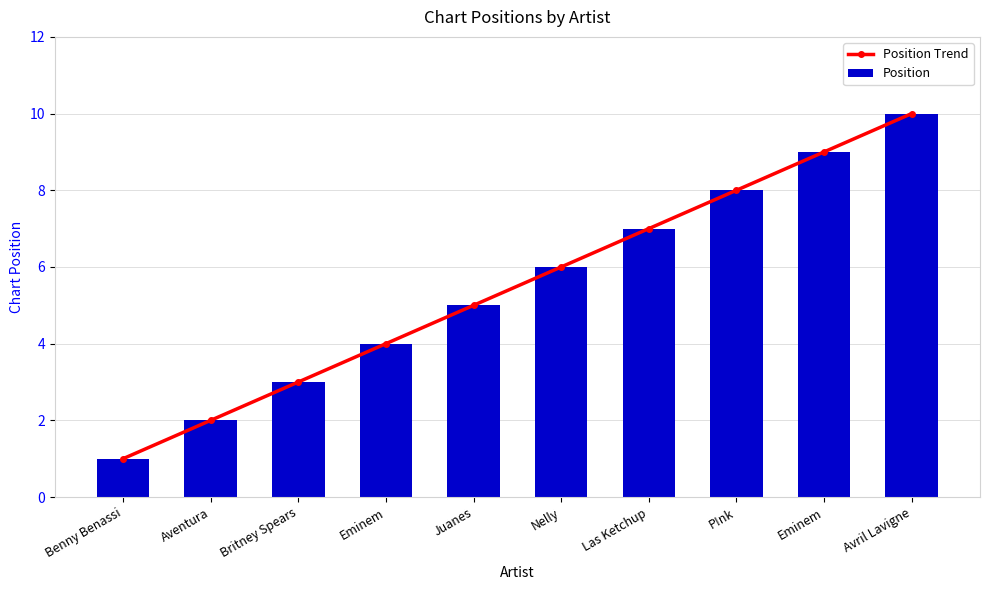

At Eminem, list the series in order from smallest to largest.

Position Trend, Position